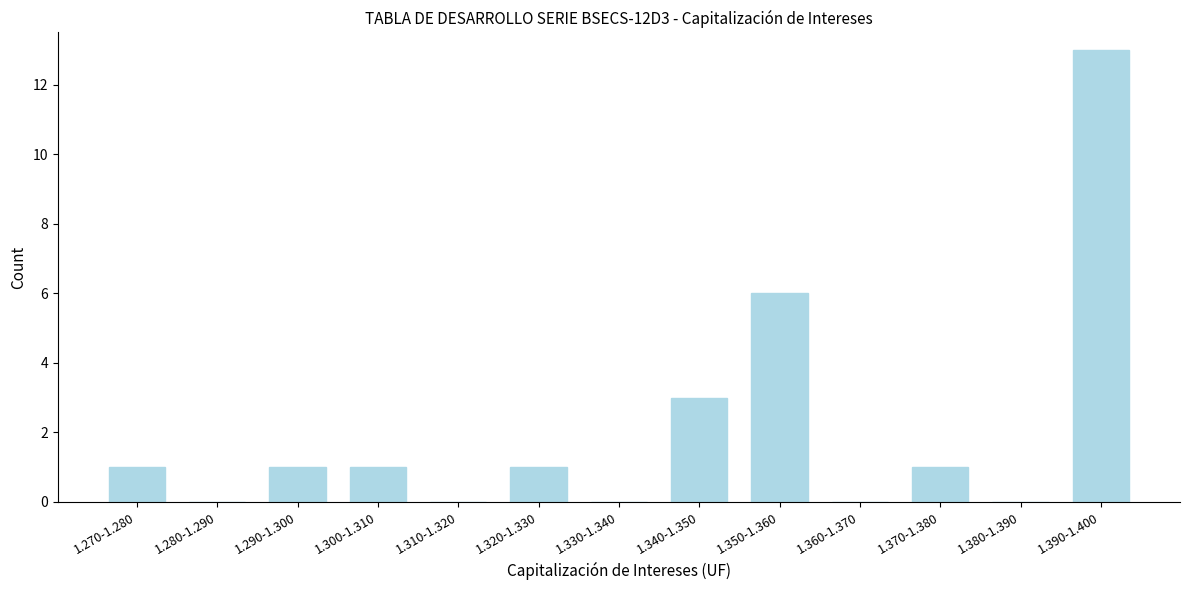

Reading left to right, what are all the values shown in this chart?

1.270-1.280=1	1.280-1.290=0	1.290-1.300=1	1.300-1.310=1	1.310-1.320=0	1.320-1.330=1	1.330-1.340=0	1.340-1.350=3	1.350-1.360=6	1.360-1.370=0	1.370-1.380=1	1.380-1.390=0	1.390-1.400=13